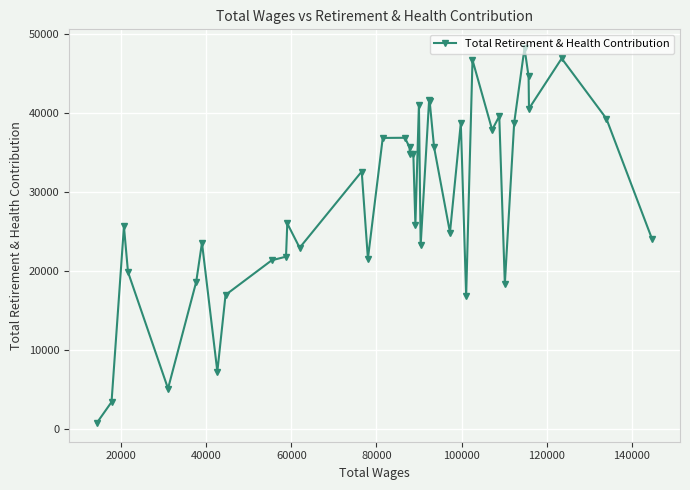

What is the value of the 32nd point from the left?

39593